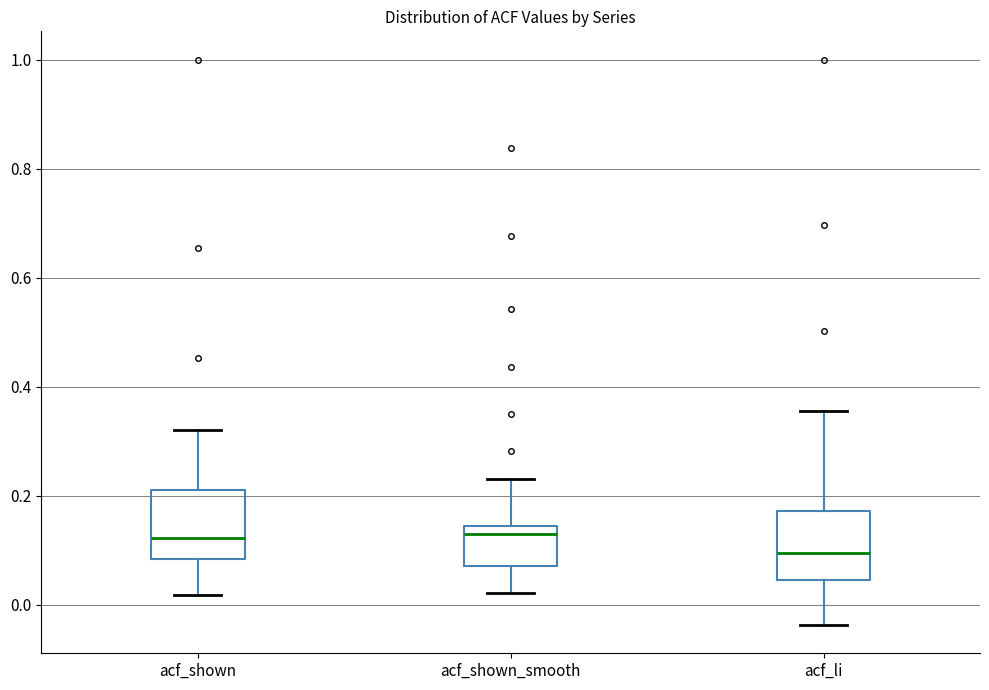

Reading left to right, transcribe this box plot: for each box, give where its median line is, the range the box spans, and where its two whiskers end, as read against the y-axis. The values are not printed on the chart, so give them approximately, as read against the axis.

acf_shown: median 0.12, box 0.08 to 0.20, whiskers 0.02 to 0.32
acf_shown_smooth: median 0.14 (just below the box's upper edge), box 0.08 to 0.14, whiskers 0.02 to 0.24
acf_li: median 0.10, box 0.04 to 0.18, whiskers -0.04 to 0.36